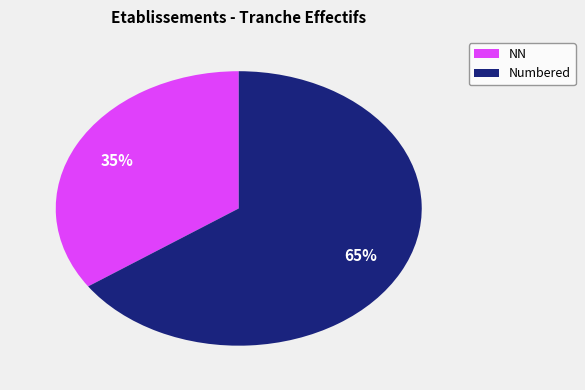

Does any single category account for the majority?

Yes